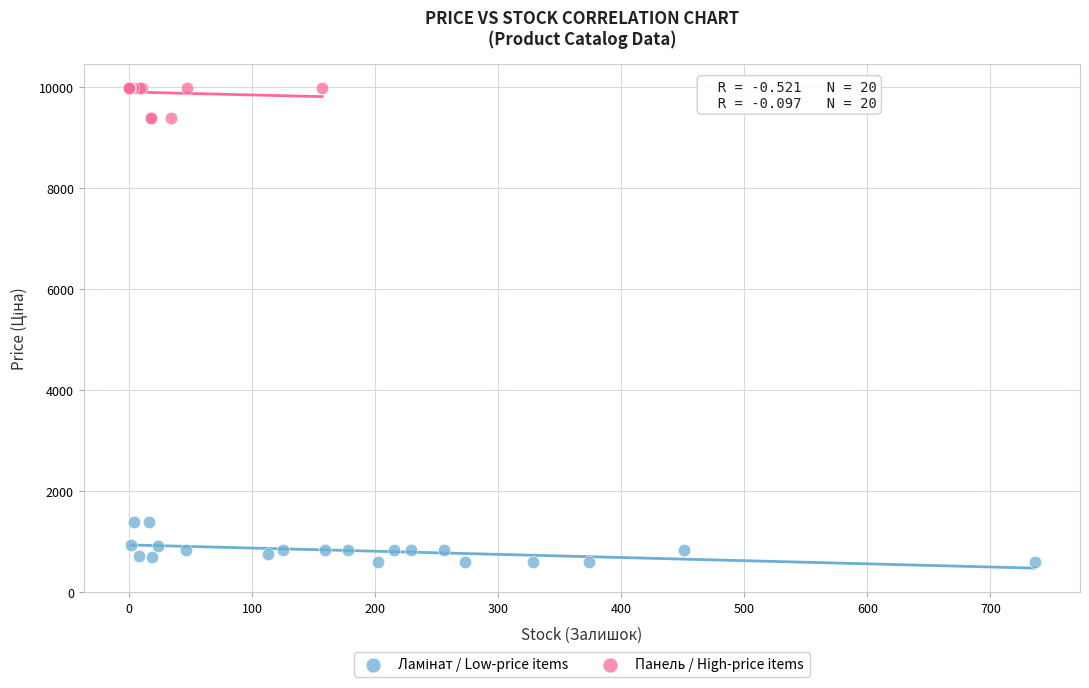

Which series reaches the maximum Y coordinate?

Панель / High-price items